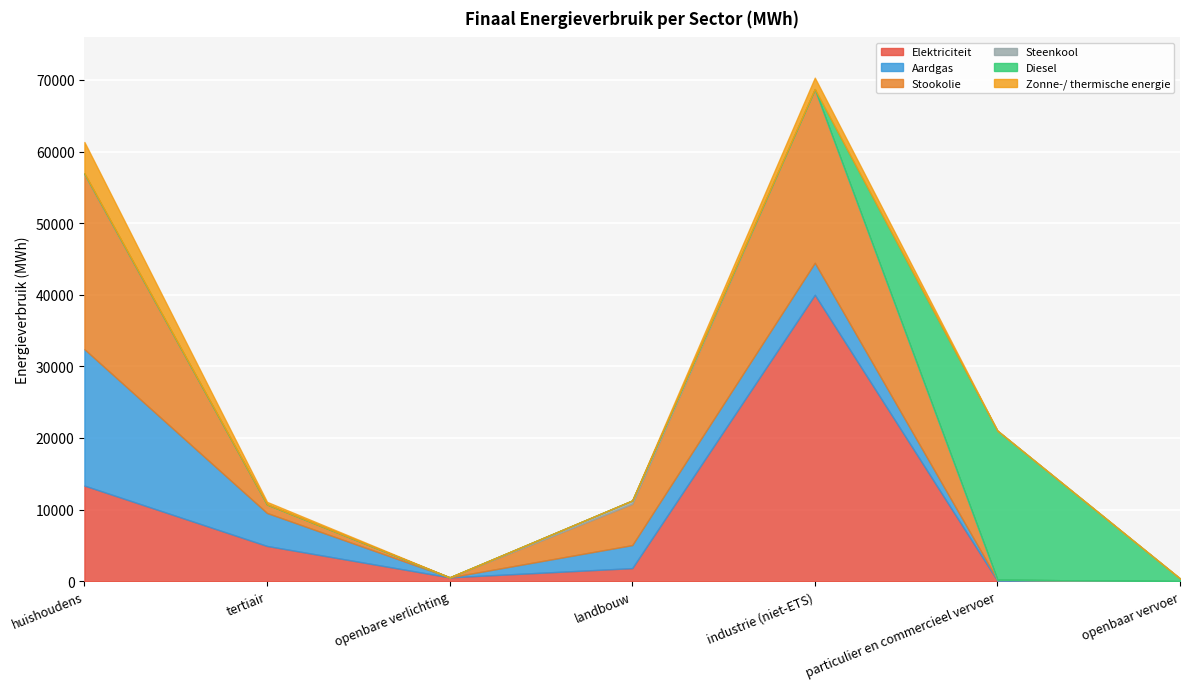

What is the spread (max minus min) of values at openbaar vervoer?

380.9